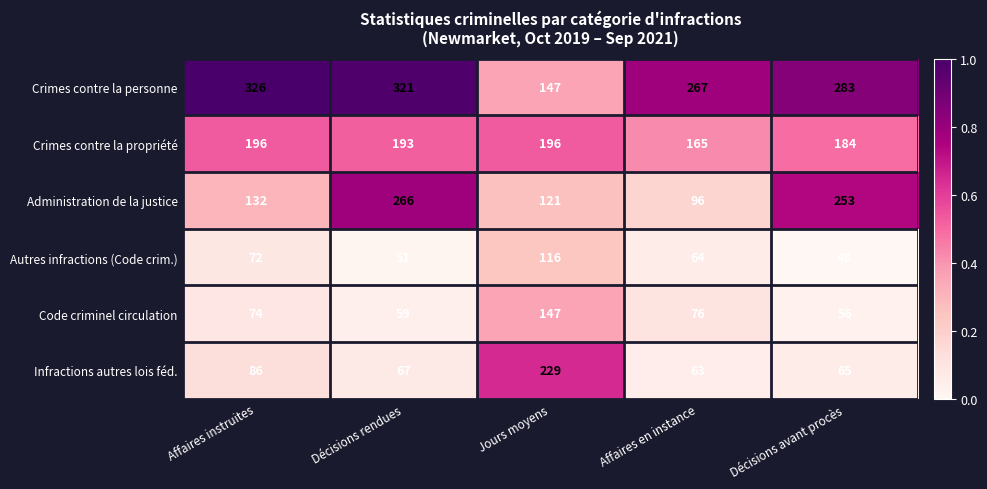

What is the sum of all Crimes contre la propriété values?

934